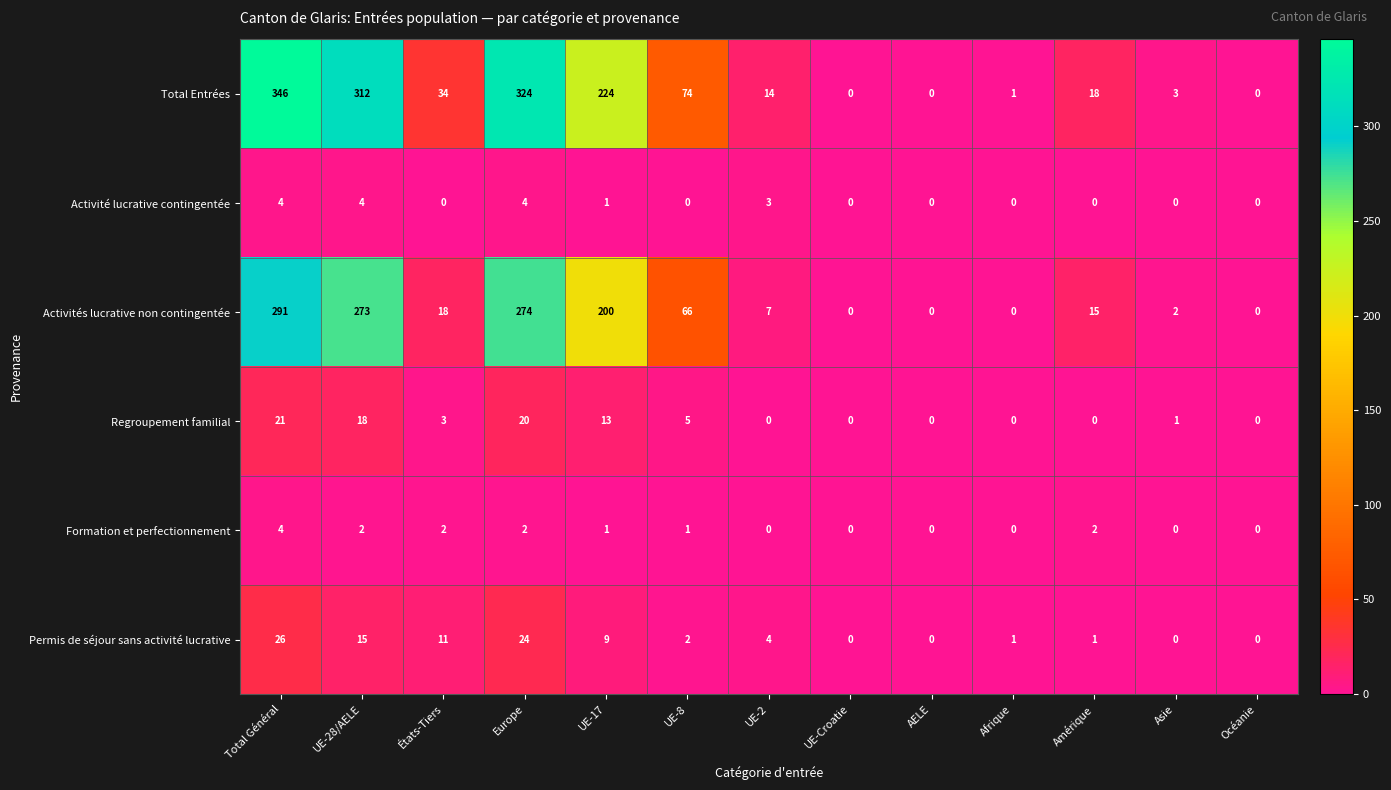

At États-Tiers, list the series in order from smallest to largest.

Activité lucrative contingentée, Formation et perfectionnement, Regroupement familial, Permis de séjour sans activité lucrative, Activités lucrative non contingentée, Total Entrées